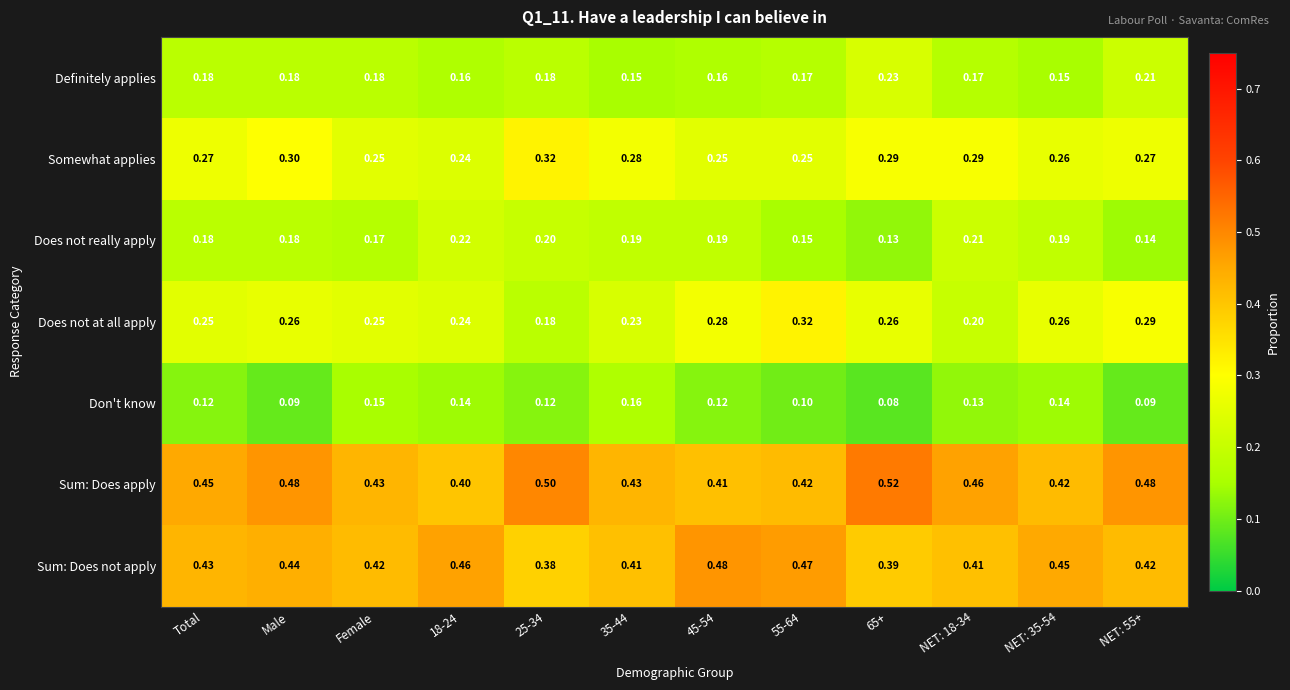

Rank the series at 55-64 from lowest to highest value.

Don't know, Does not really apply, Definitely applies, Somewhat applies, Does not at all apply, Sum: Does apply, Sum: Does not apply